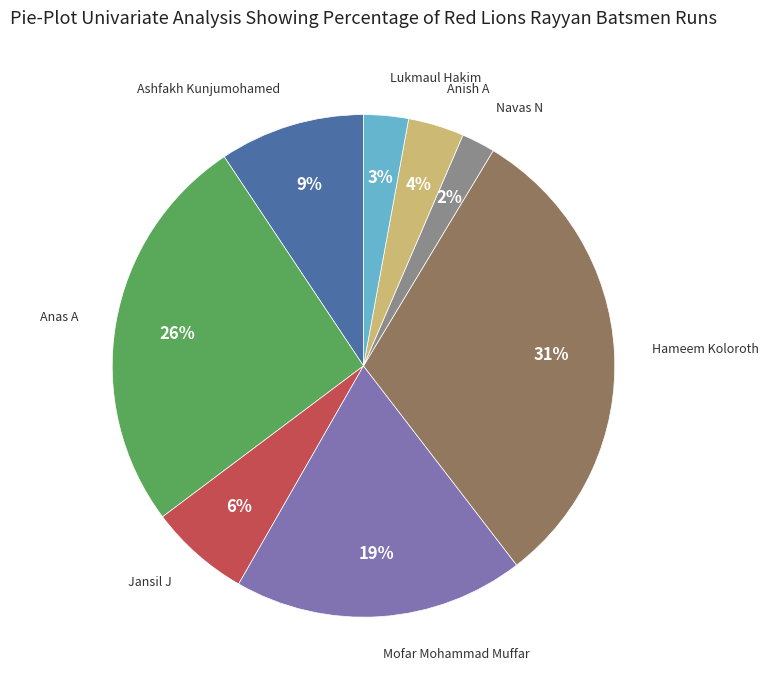

Is there any slice that represents more than half of the pie?

No